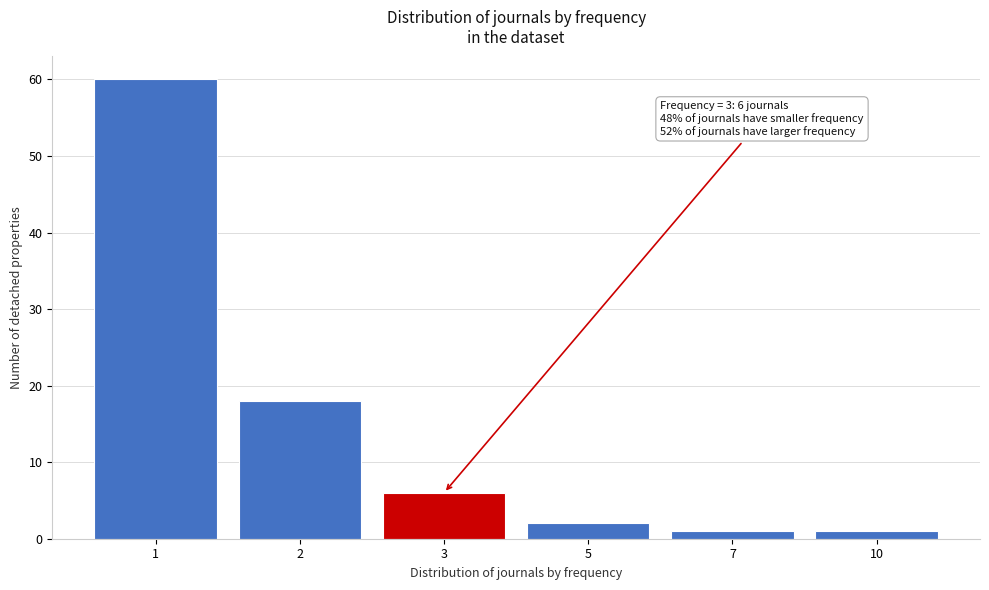

Reading right to left, what are all the values shown in this chart?

10=1	7=1	5=2	3=6	2=18	1=60